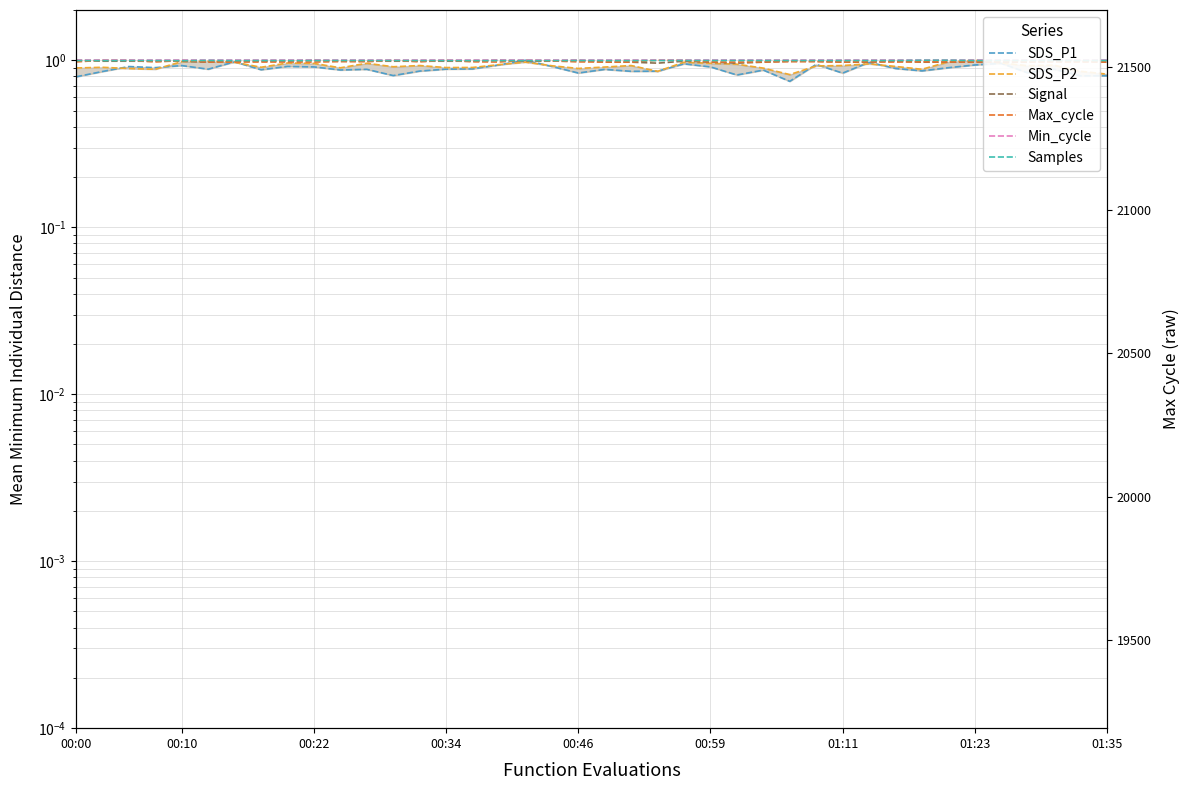

What is the value of the SDS_P2 point at the 23rd from the left?

0.9